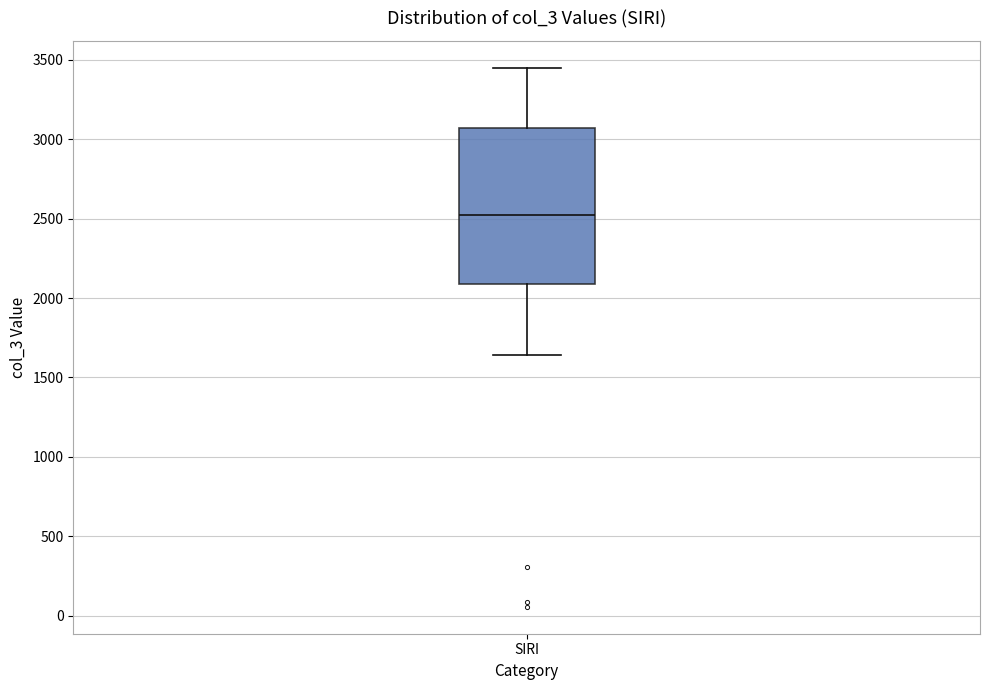

Read this box plot against the y-axis: the position of the median line, the range covered by the box, and the ends of both whiskers. The values are not printed on the chart, so give them approximately, as read against the axis.

median 2500, box 2100 to 3050, whiskers 1650 to 3450